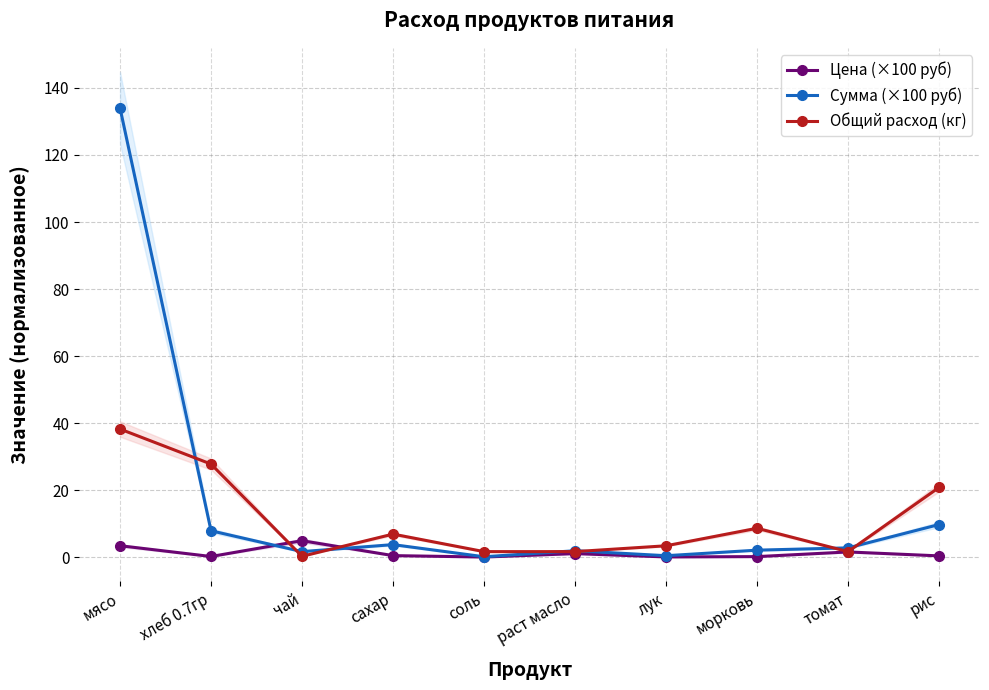

True or false: Общий расход (кг) has a value of 5.4 at морковь.

False